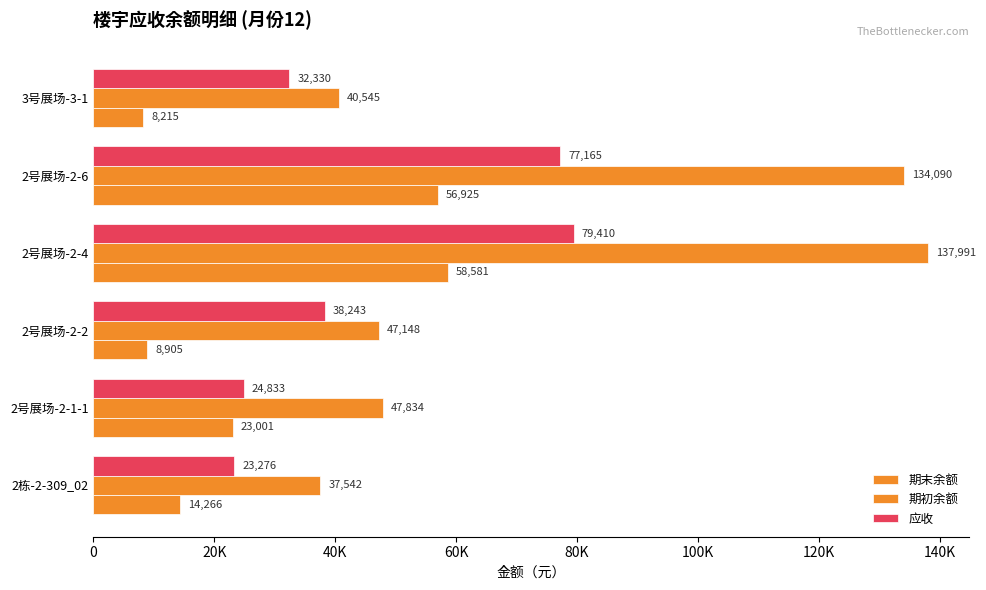

What are all the series names shown in the legend?

期末余额, 期初余额, 应收